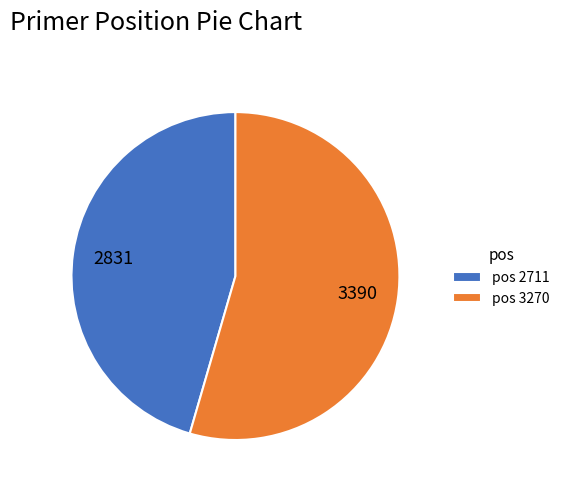

Count the number of slices in the pie.

2